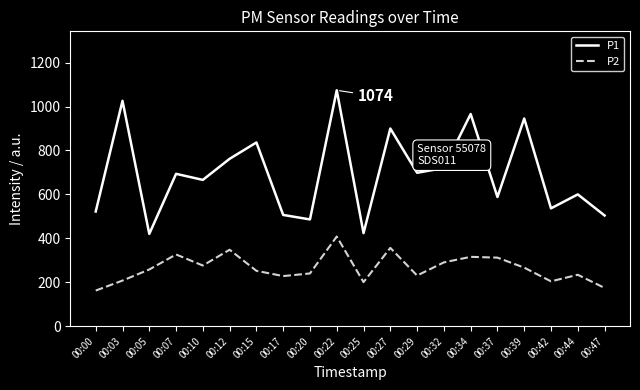

Which category has the highest value in the P2 series?

00:22